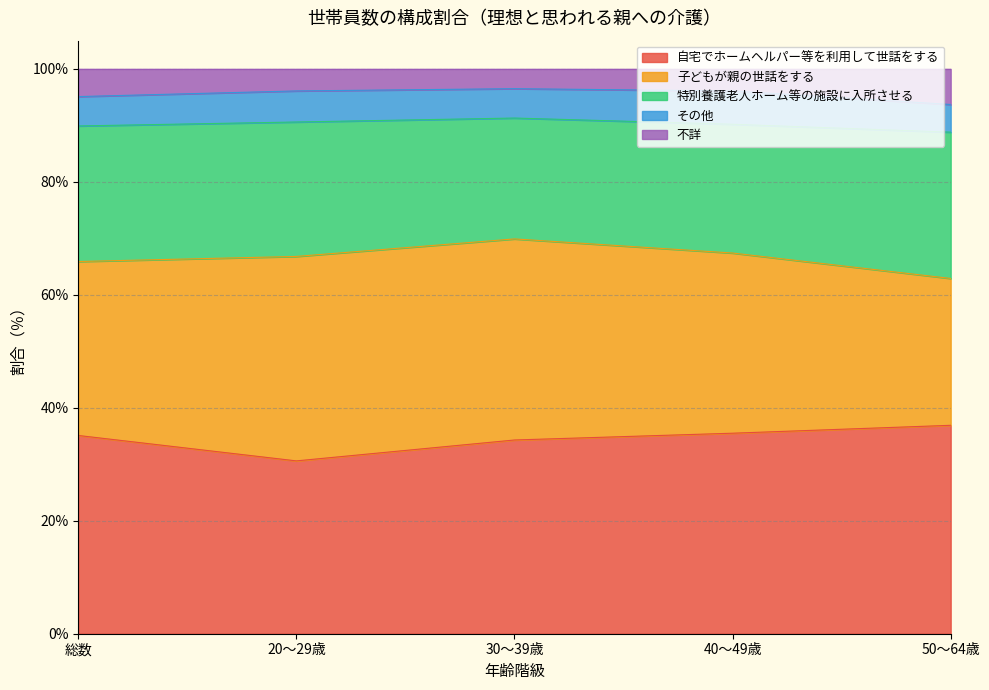

What is the label of the 3rd point from the left?

30～39歳